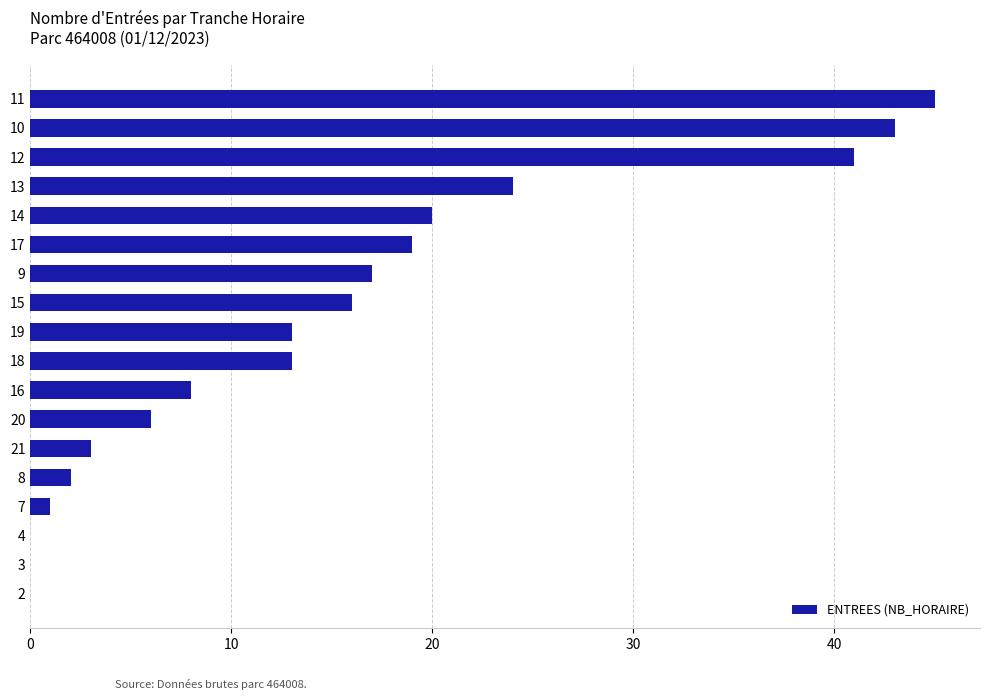

Which has a higher value, 4 or 9?

9